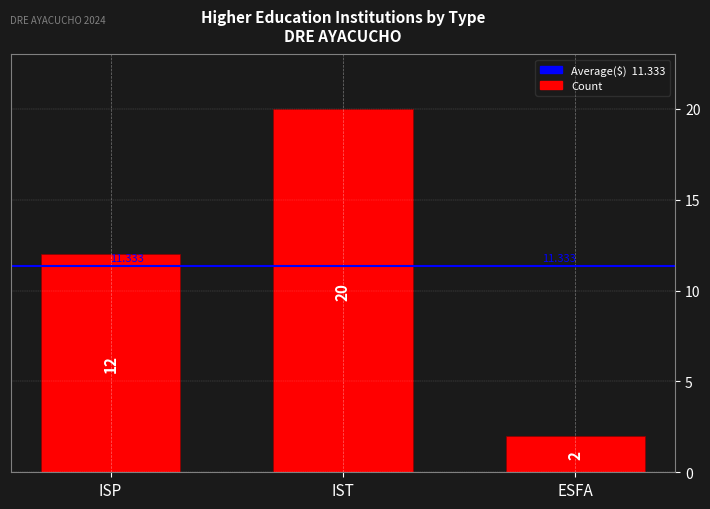

Which label corresponds to the smallest value in the chart?

ESFA